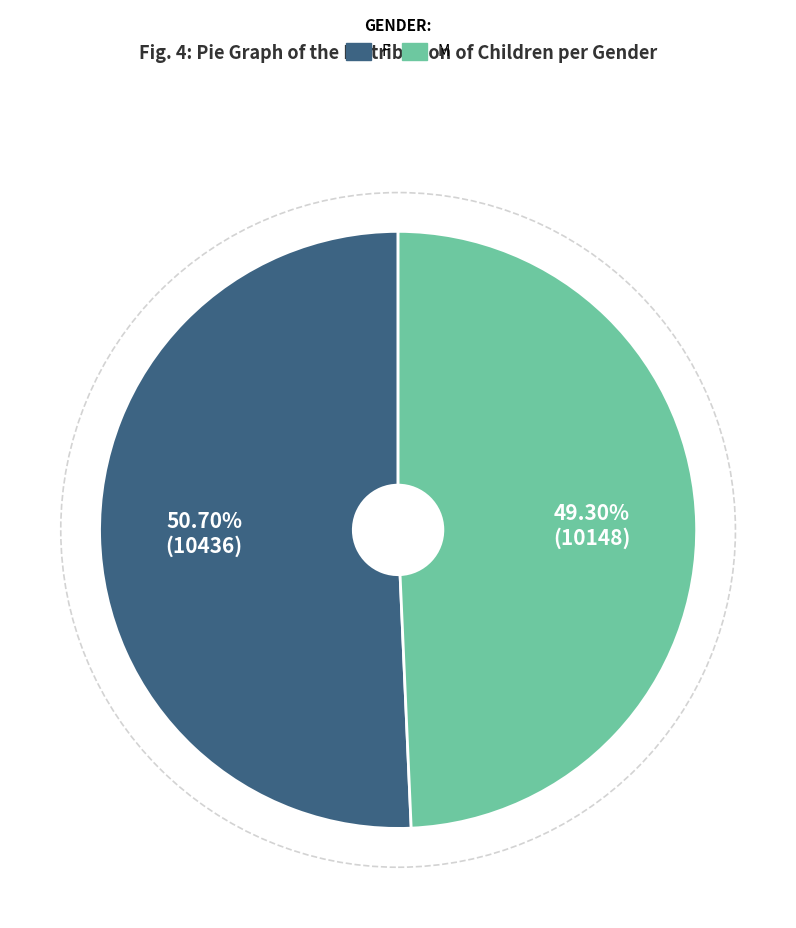

Between F and M, which is larger?

F